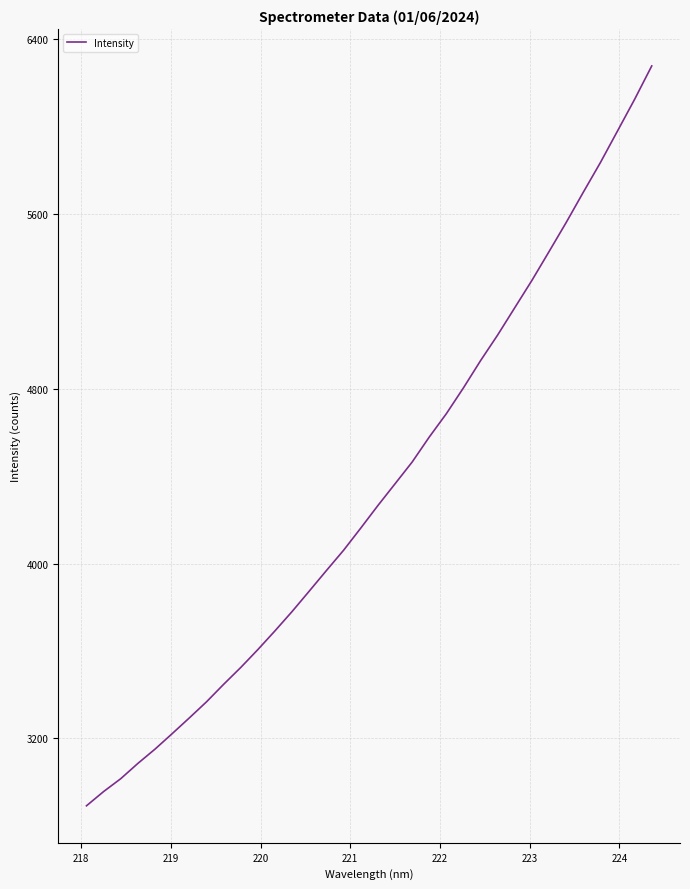

What is the minimum value shown in the chart?

2892.0